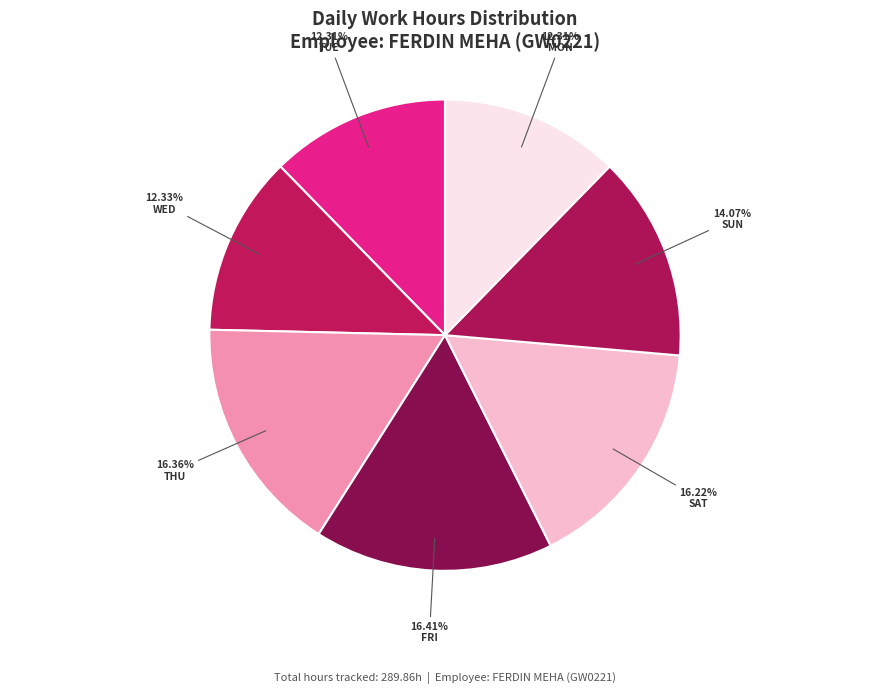

Count the number of slices in the pie.

7